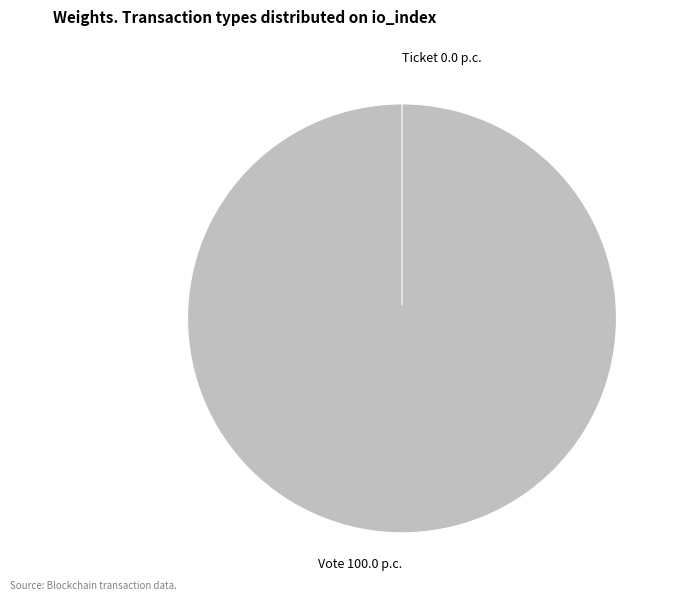

How many segments does this pie chart have?

2